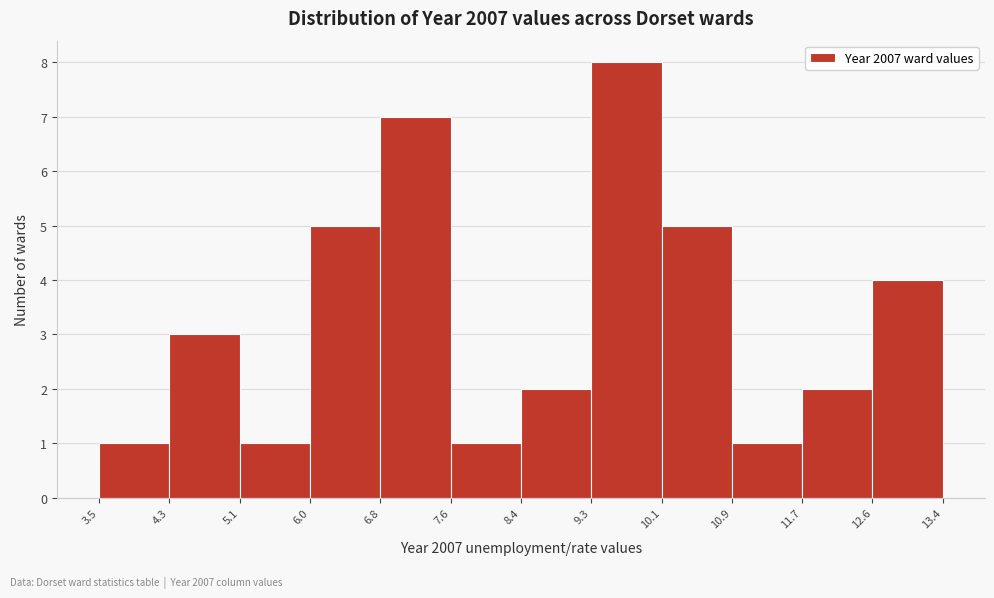

Which range on the x-axis has the tallest bar?

9.3 to 10.1